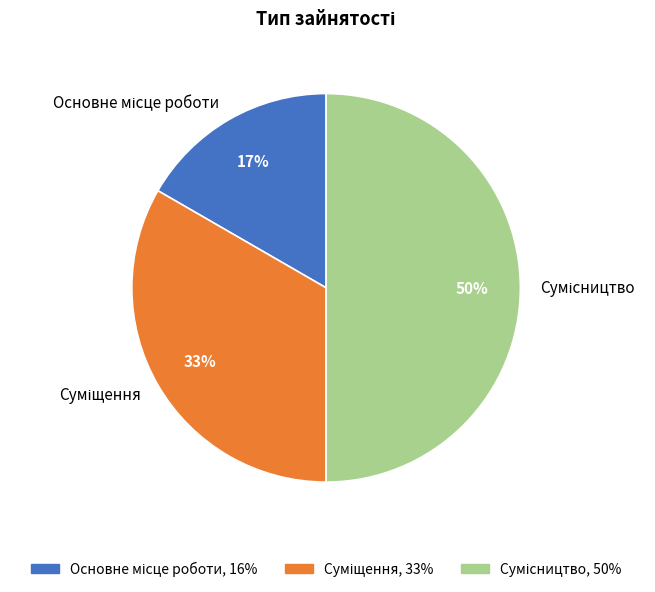

To the nearest percent, what is the average slice percentage?

33%